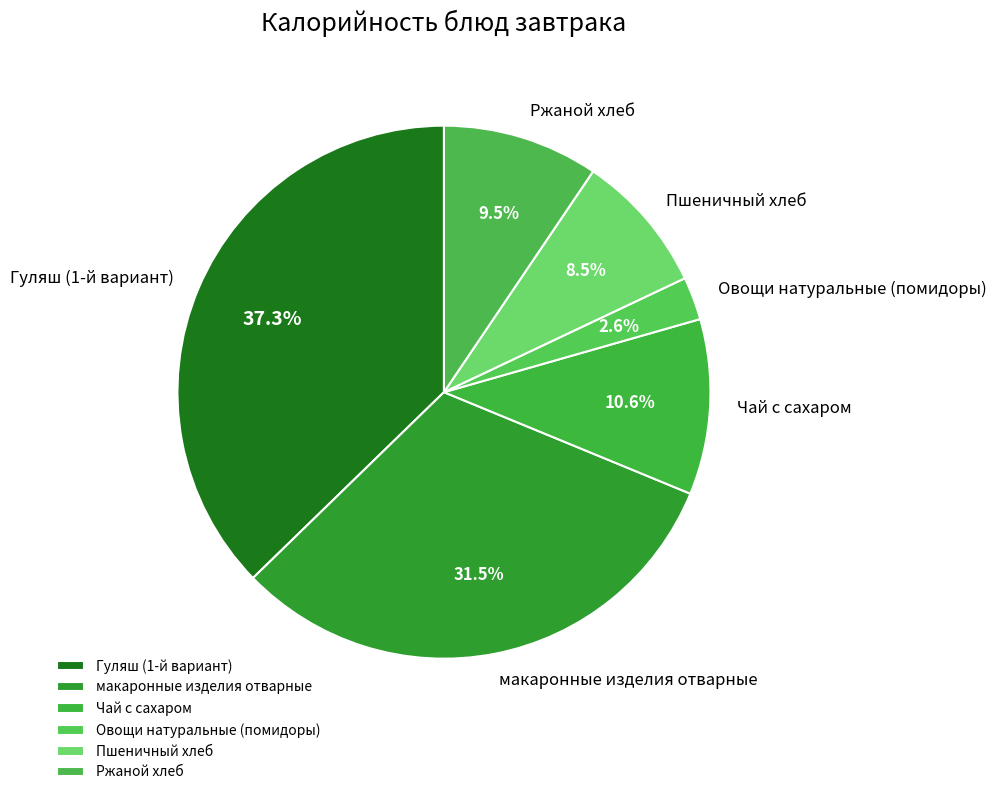

Between Гуляш (1-й вариант) and Пшеничный хлеб, which is larger?

Гуляш (1-й вариант)